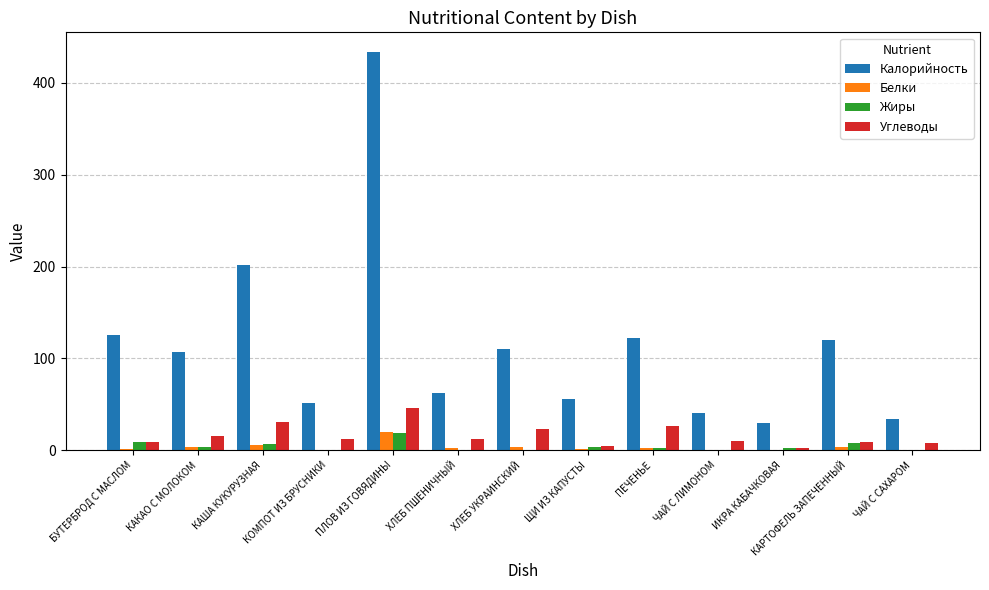

At which category is the sum across all series the highest?

ПЛОВ ИЗ ГОВЯДИНЫ